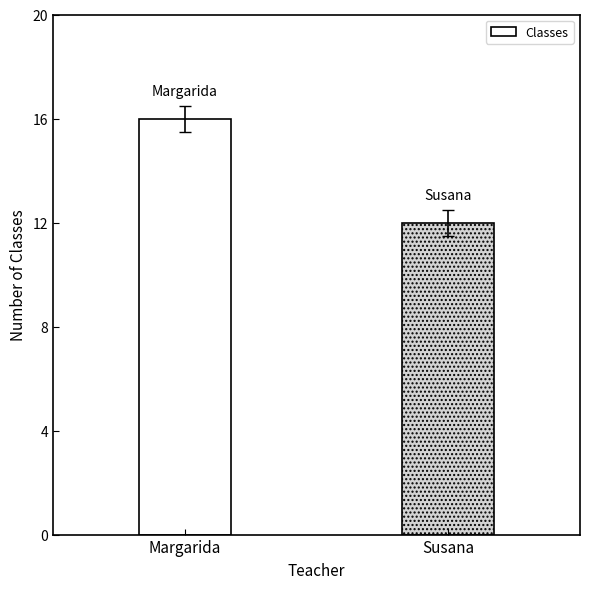

Reading left to right, transcribe all the data shown in this chart.

Margarida=16	Susana=12